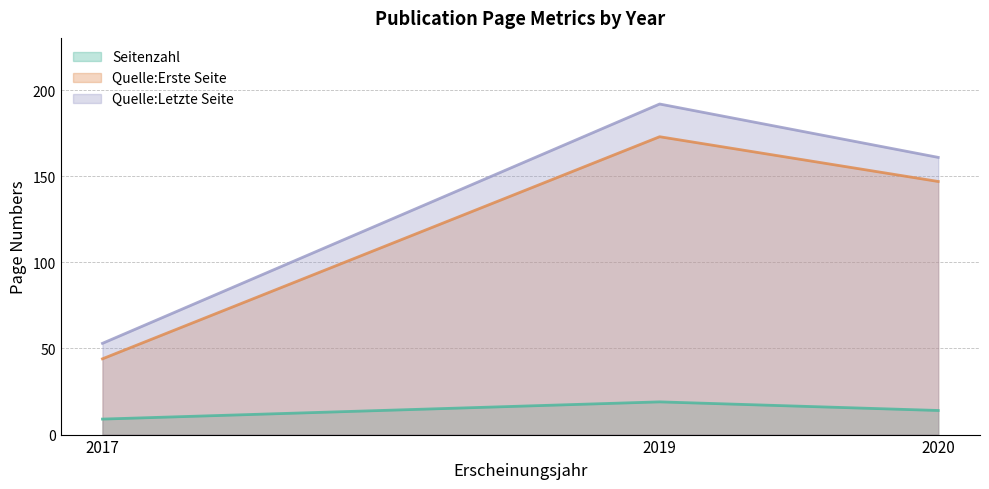

How many lines are shown in the chart?

3